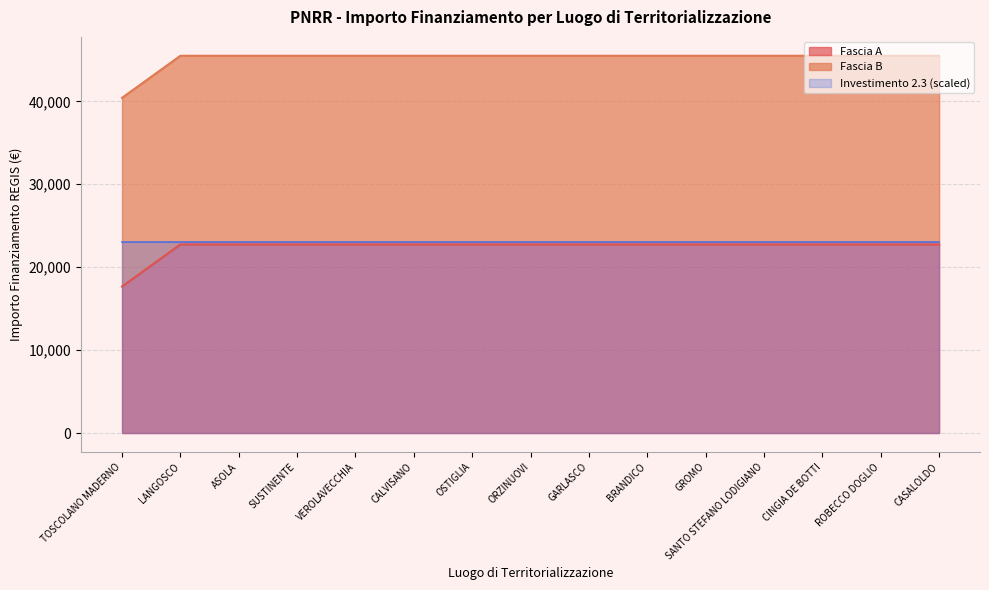

True or false: Investimento 2.3 has more than 2 interior local peaks.

False